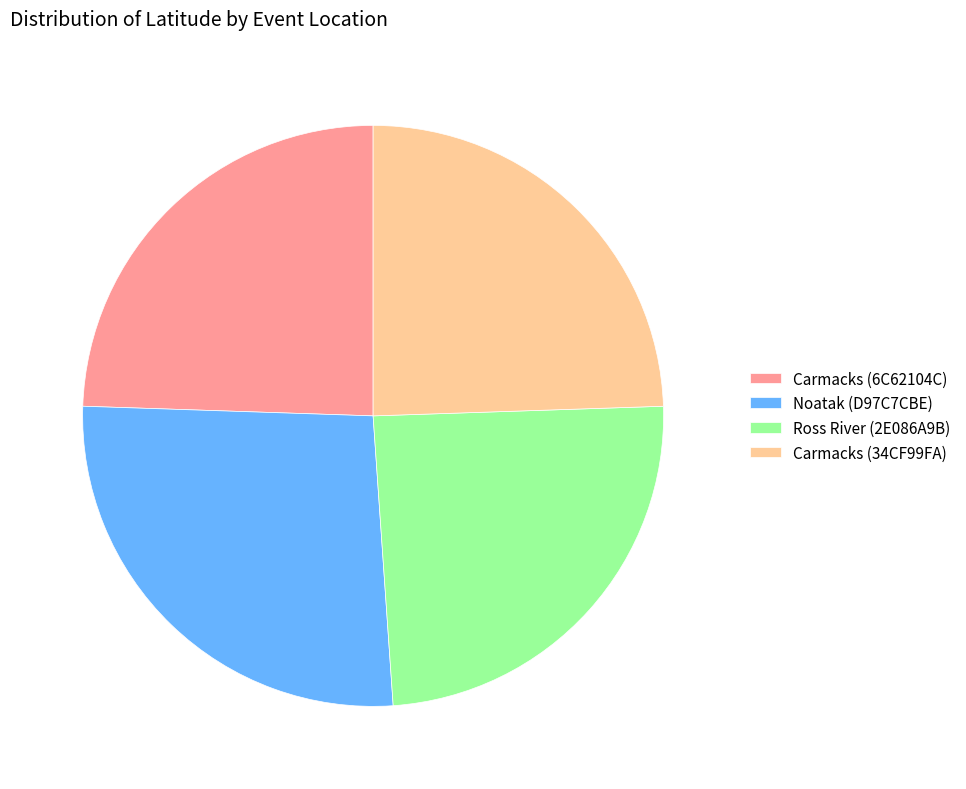

True or false: Ross River (2E086A9B) accounts for 24% of the total.

True